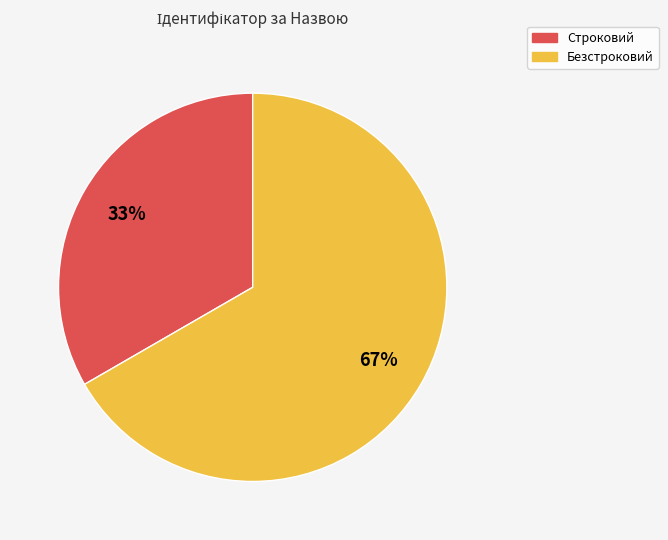

Rank the categories by value from lowest to highest.

Строковий, Безстроковий